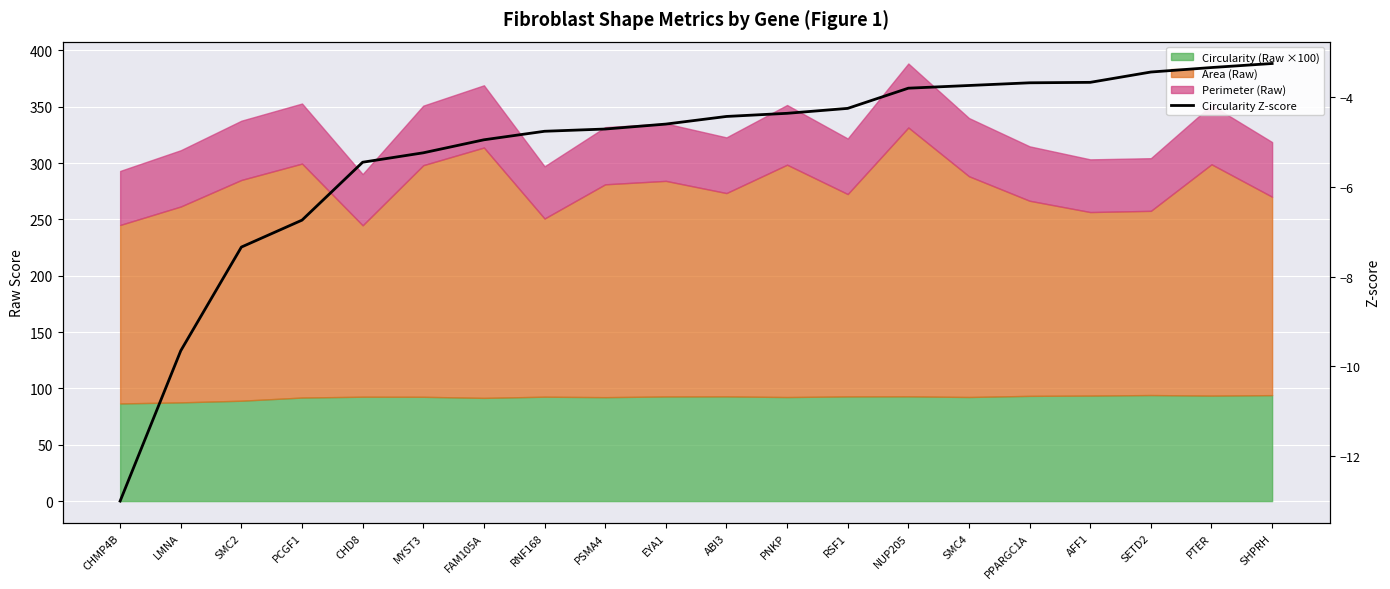

What position from the right is FAM105A?

14